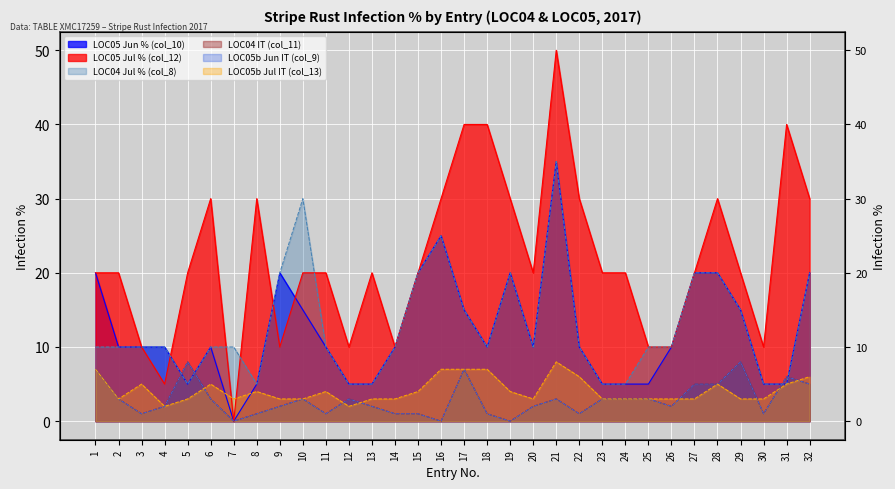

Rank the categories by LOC05 Jul % (col_12) value from highest to lowest.

21, 17, 18, 31, 6, 8, 16, 19, 22, 28, 32, 1, 2, 5, 10, 11, 13, 15, 20, 23, 24, 27, 29, 3, 9, 12, 14, 25, 26, 30, 4, 7